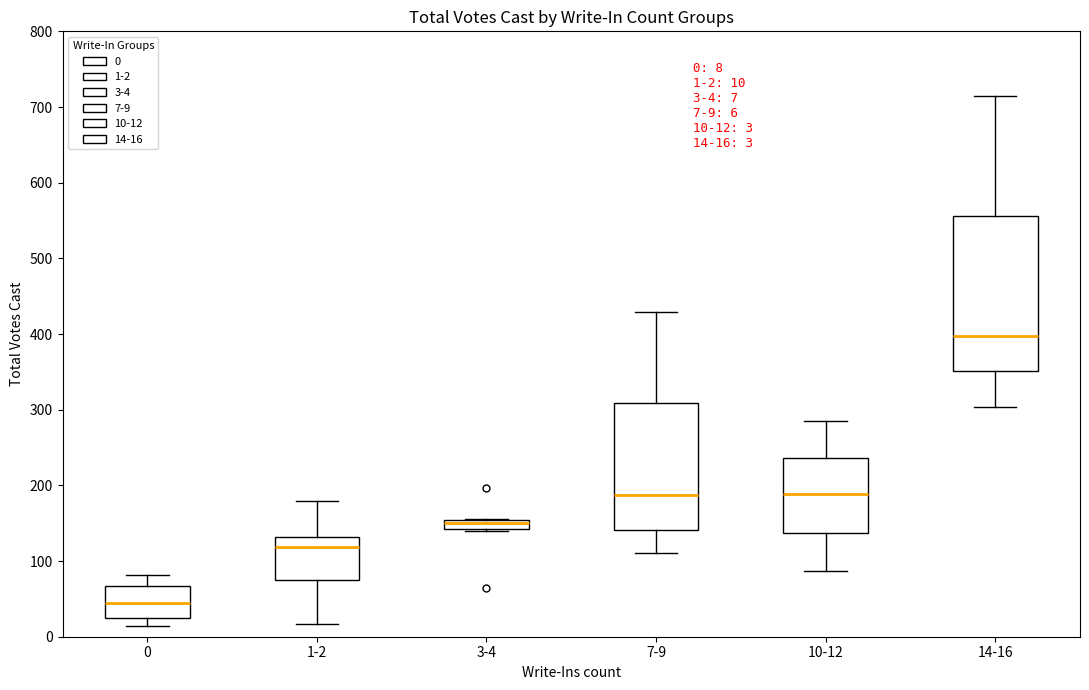

Which box's median line is the lowest?

0